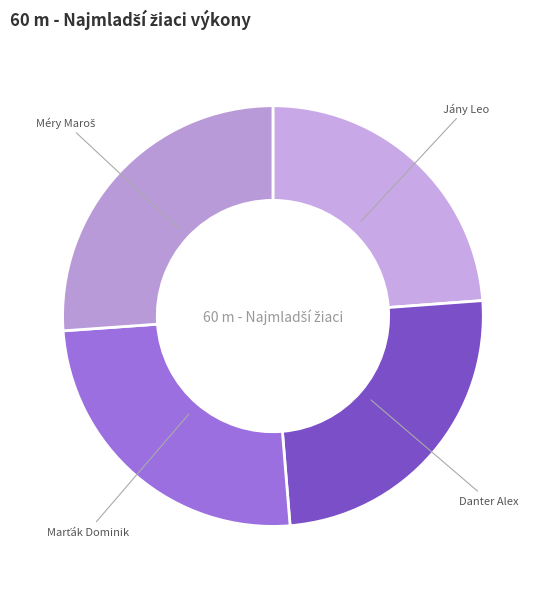

Count the number of slices in the pie.

4